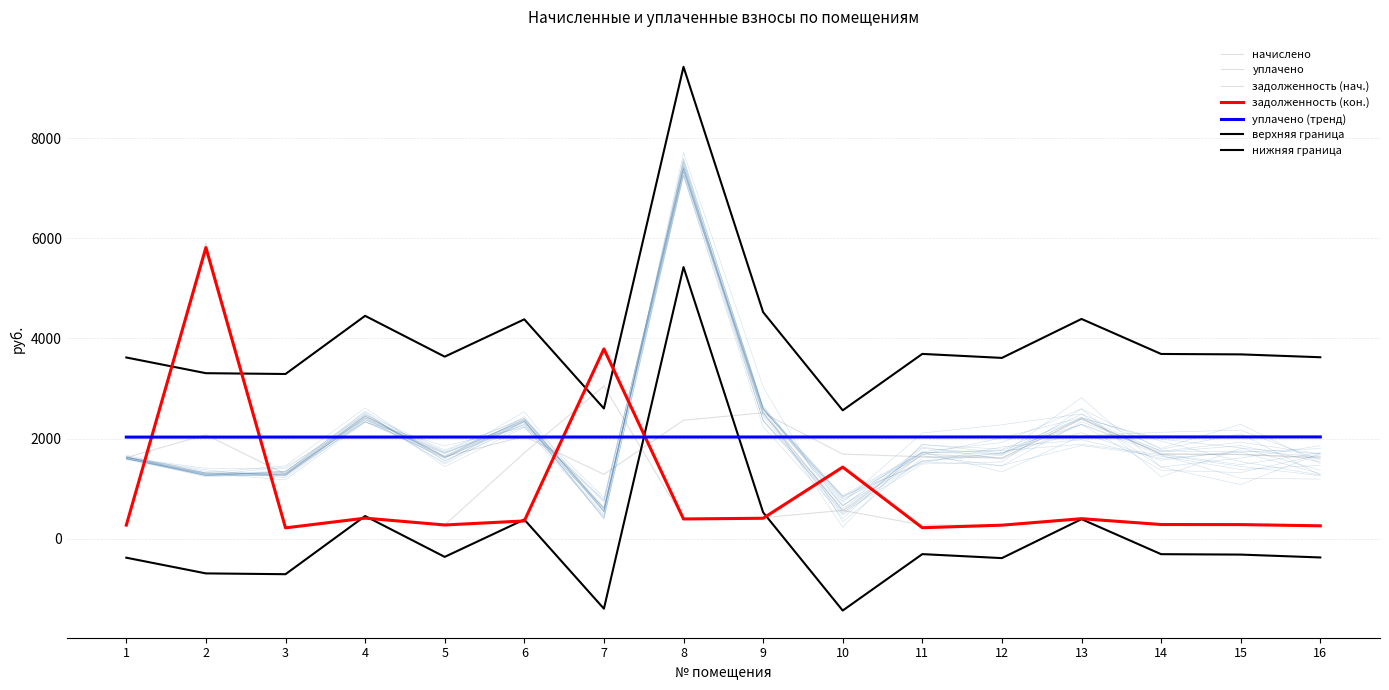

Is it true that задолженность (кон.) equals 155.0 at 14?

False